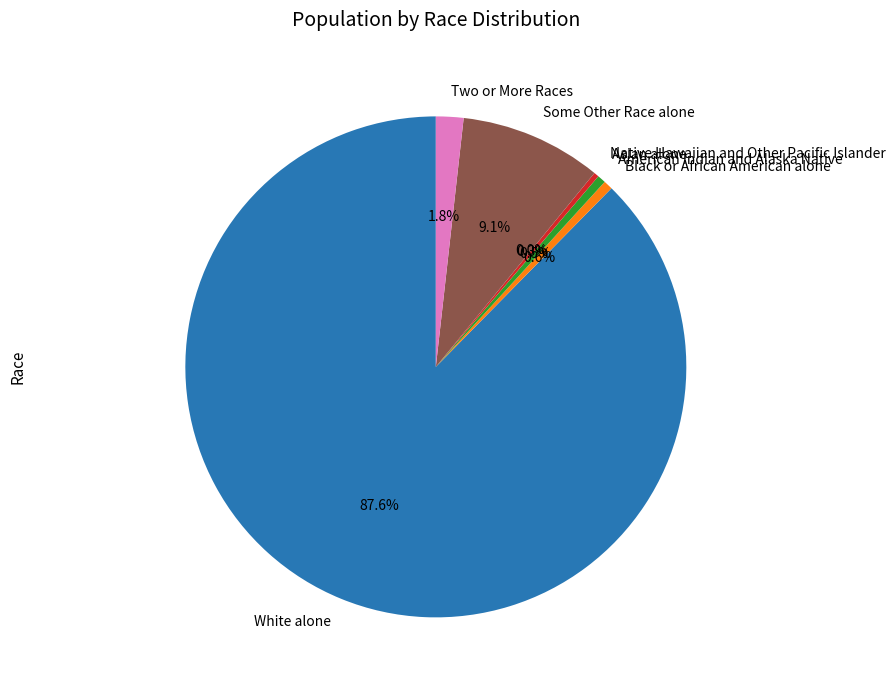

Rank the categories by value from lowest to highest.

Native Hawaiian and Other Pacific Islander, Asian alone, American Indian and Alaska Native, Black or African American alone, Two or More Races, Some Other Race alone, White alone